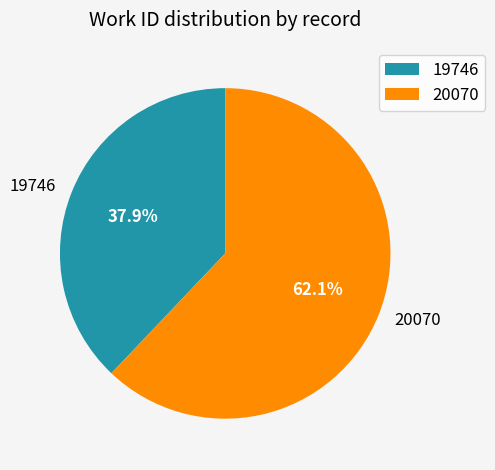

What is the smallest slice in the pie chart?

19746